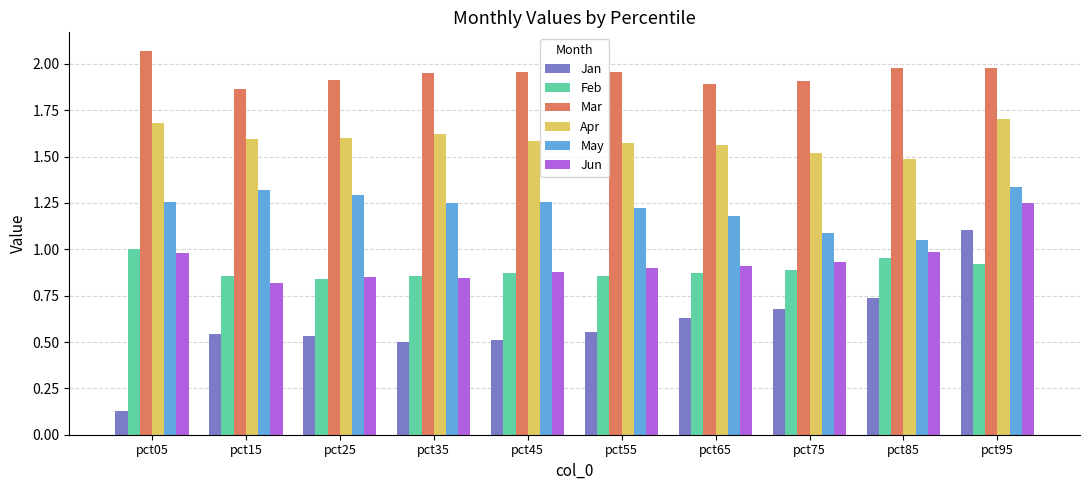

True or false: Apr has a value of 0.5 at pct95.

False